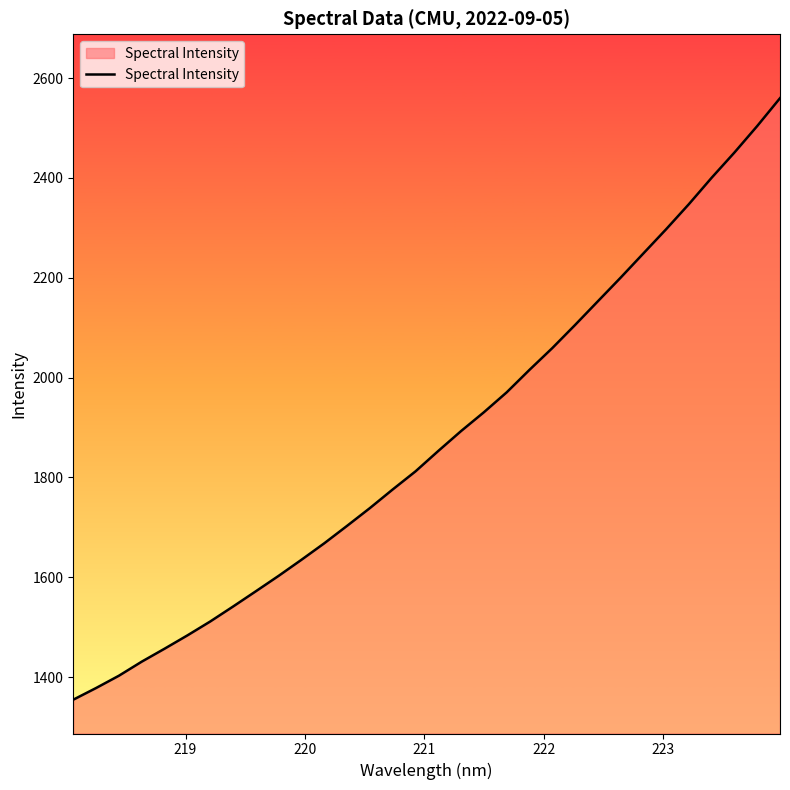

What is the difference between the maximum and minimum values?

1204.8